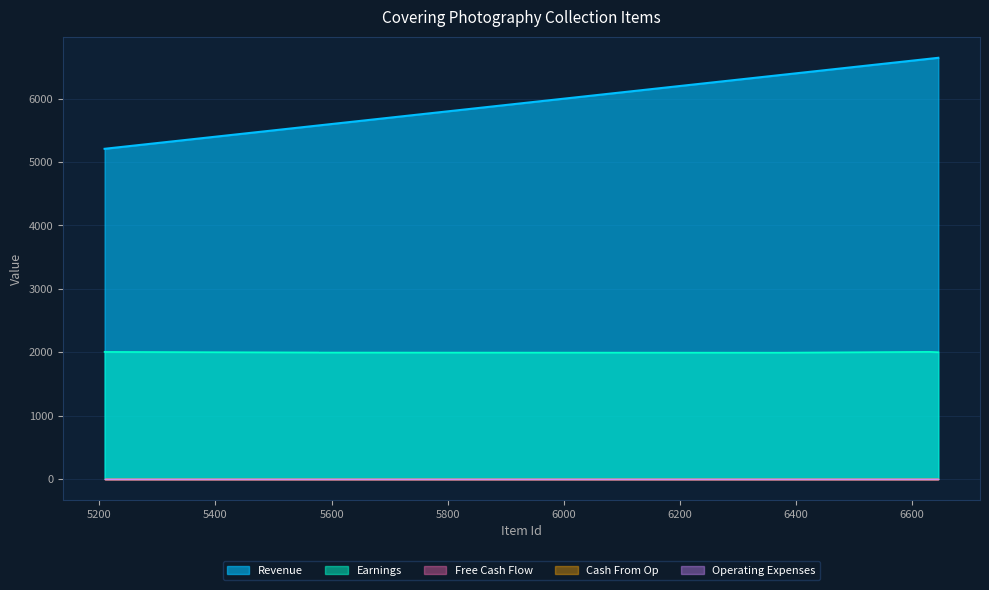

Which series has the widest spread of values?

Revenue